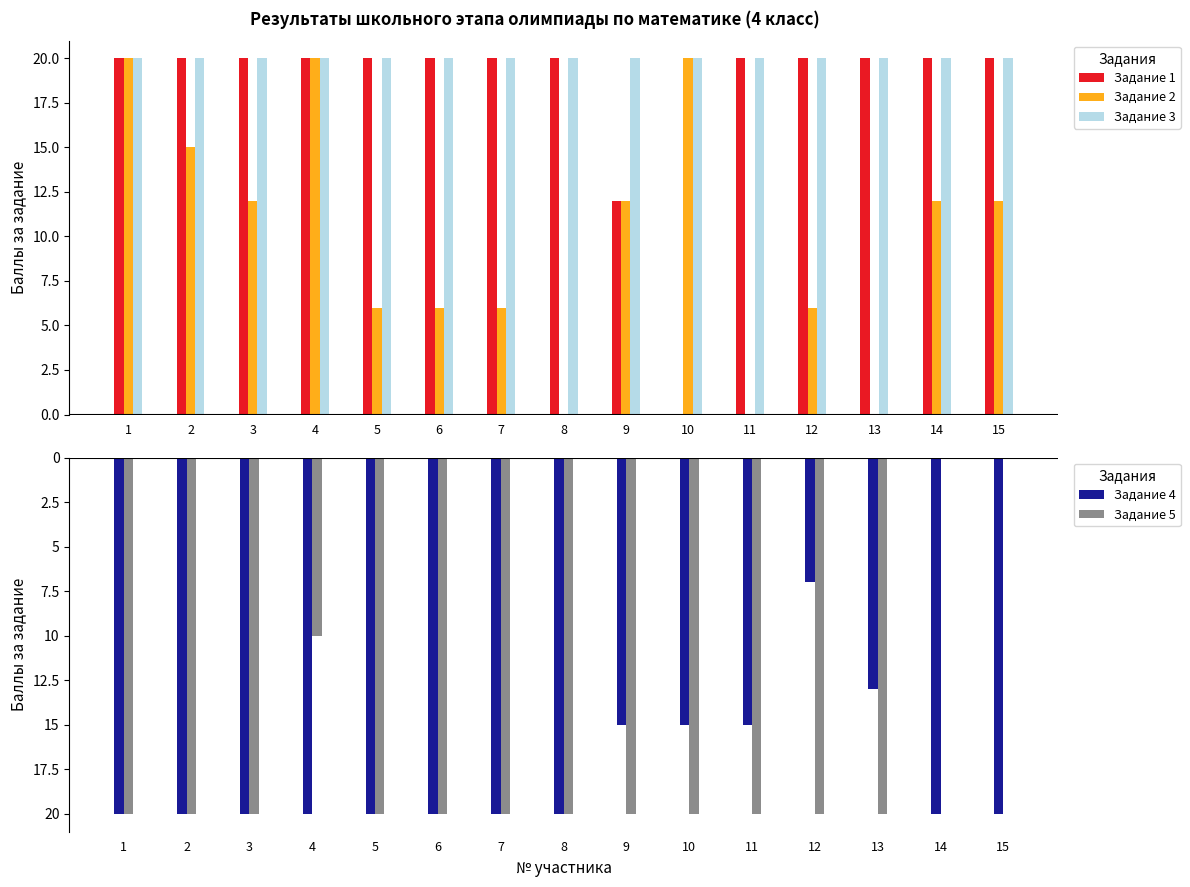

Reading left to right, extract all data points from this chart.

Задание 1: 20	20	20	20	20	20	20	20	12	0	20	20	20	20	20
Задание 2: 20	15	12	20	6	6	6	0	12	20	0	6	0	12	12
Задание 3: 20	20	20	20	20	20	20	20	20	20	20	20	20	20	20
Задание 4: -20	-20	-20	-20	-20	-20	-20	-20	-15	-15	-15	-7	-13	-20	-20
Задание 5: -20	-20	-20	-10	-20	-20	-20	-20	-20	-20	-20	-20	-20	0	0